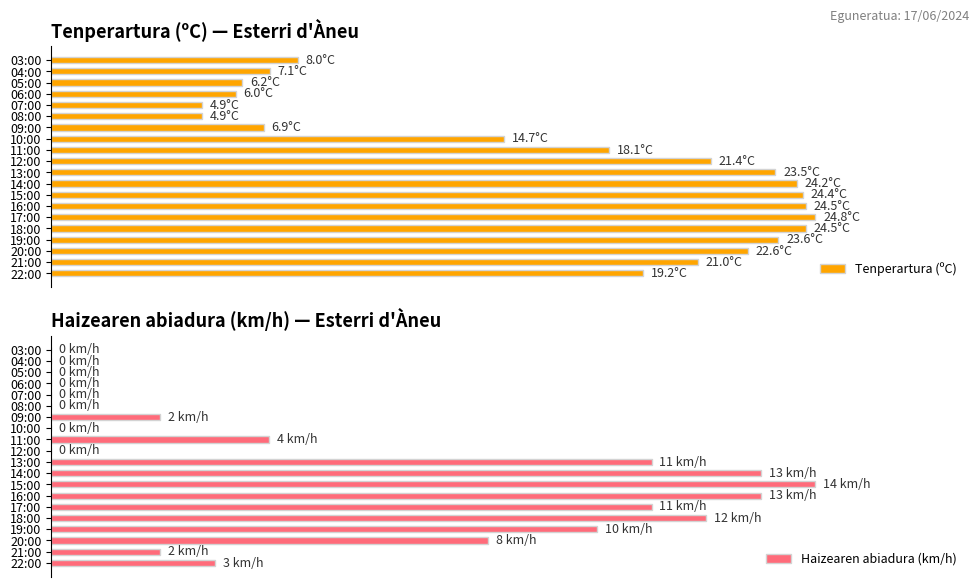

Are the bars grouped side by side (vs. stacked)?

Yes